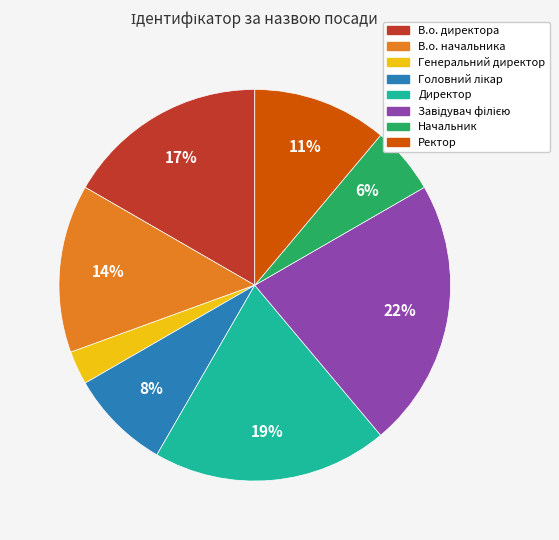

What is the ratio of the value at Директор to the value at В.о. начальника?

1.4